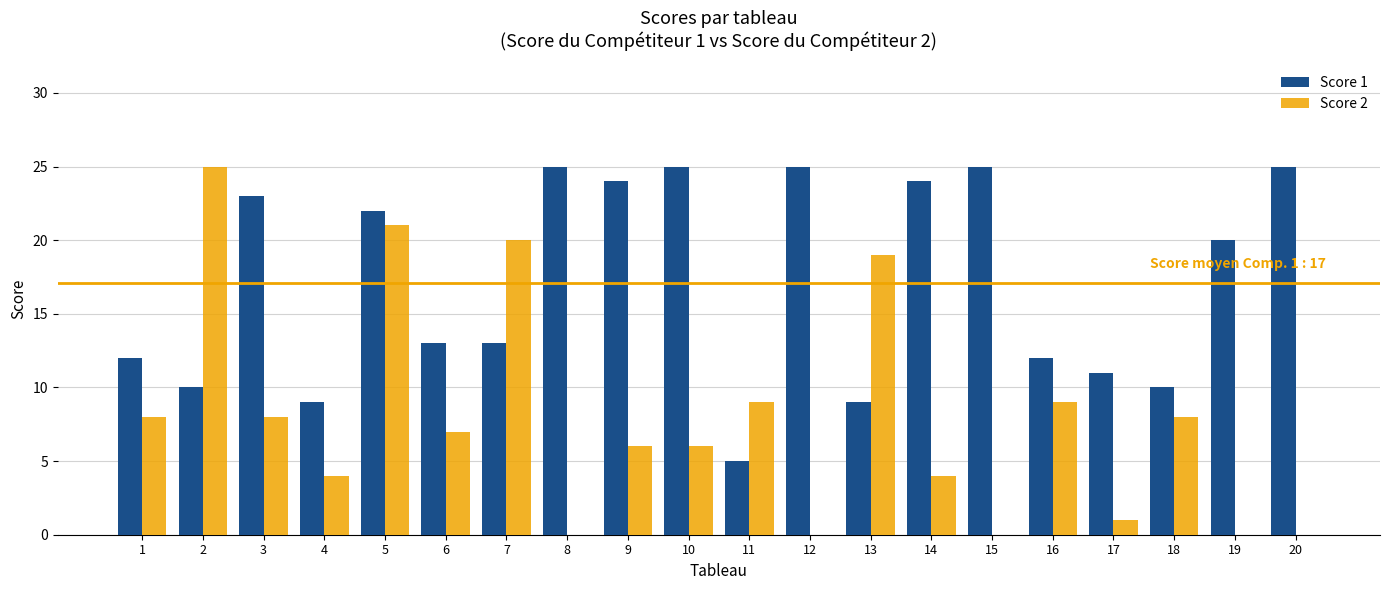

The value of Score 1 at 2 is 15. True or false?

False